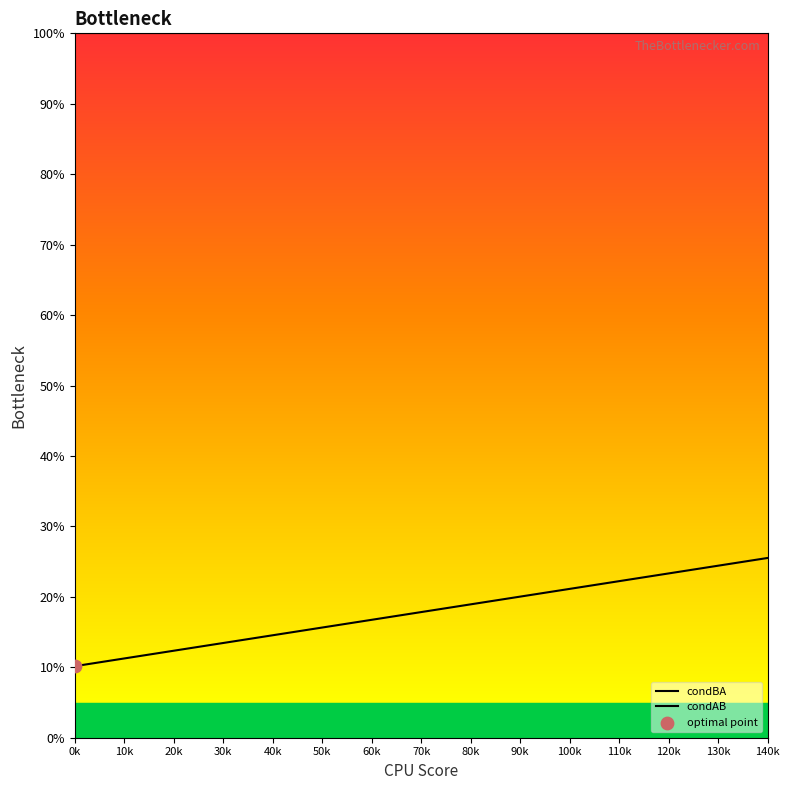

Which series has the largest total across all categories?

condAB